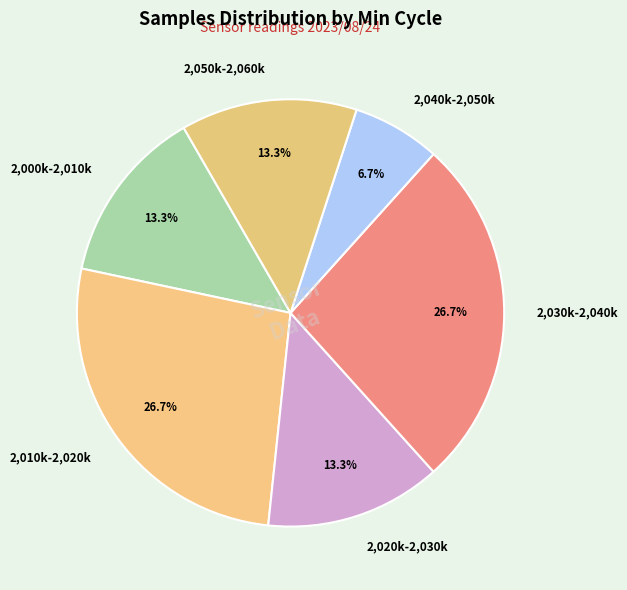

Does 2,020k-2,030k represent more than half of the total?

No